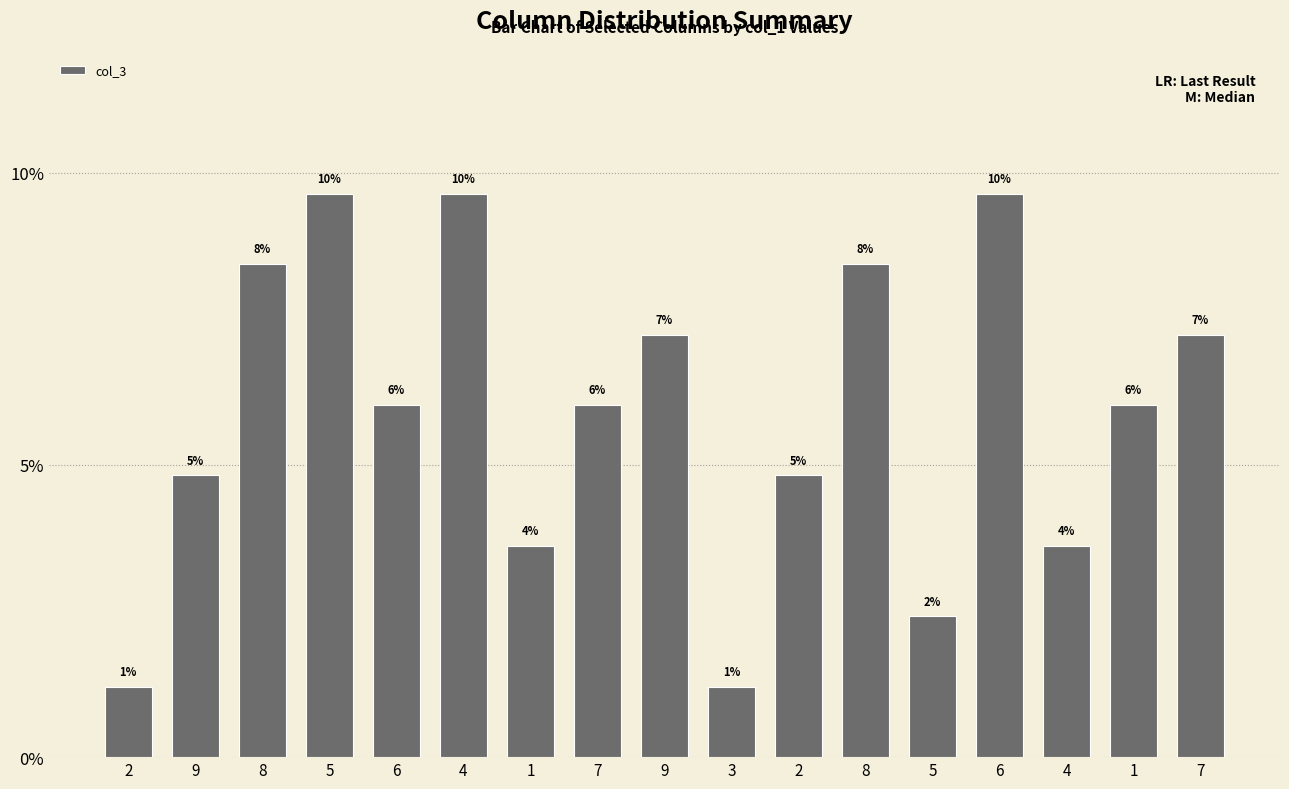

Reading left to right, what are all the values shown in this chart?

1.2	4.8	8.4	9.6	6.0	9.6	3.6	6.0	7.2	1.2	4.8	8.4	2.4	9.6	3.6	6.0	7.2